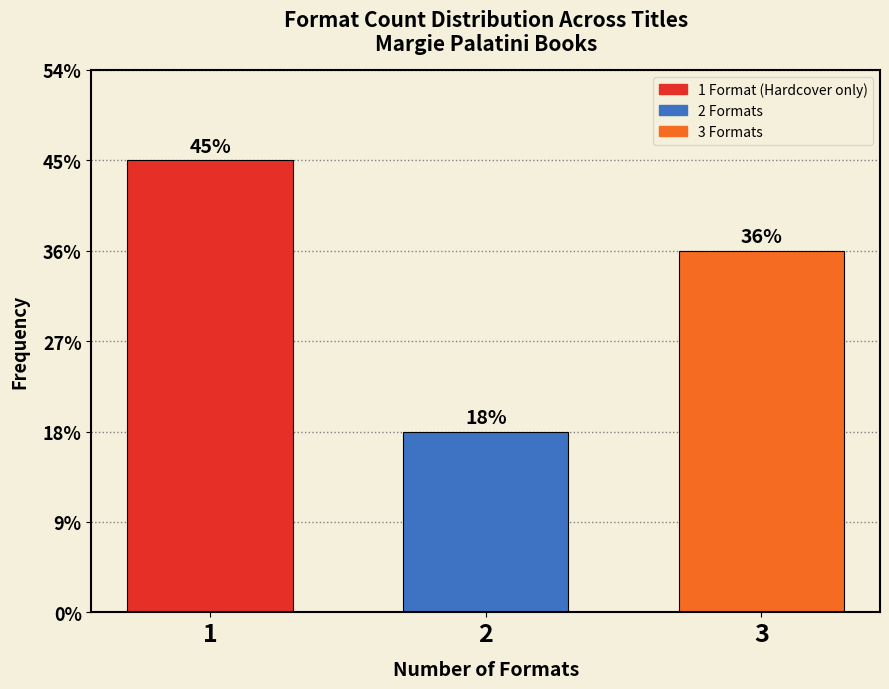

Does the chart contain any negative values?

No